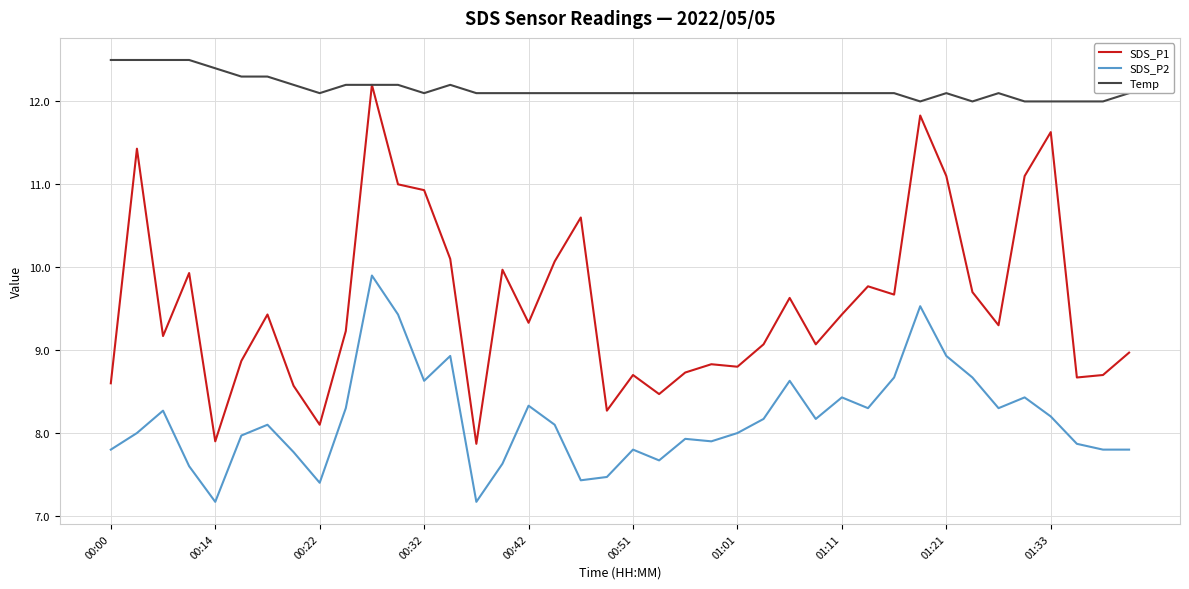

What is the average value of the Temp series?

12.2